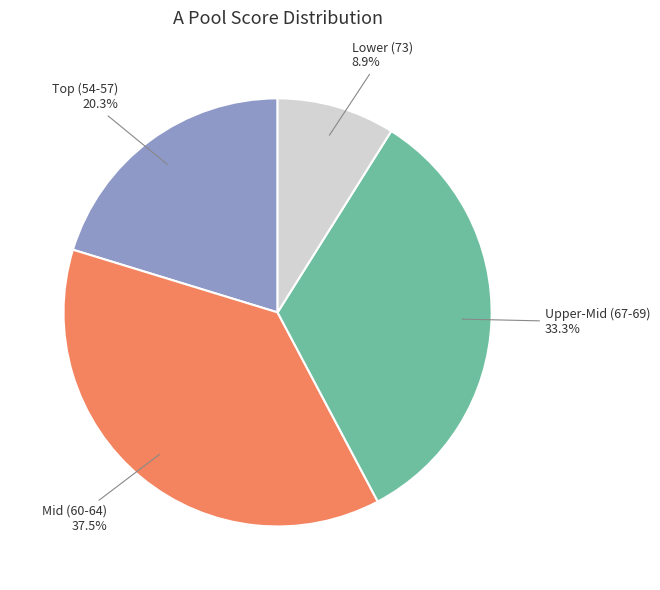

Is there any slice that represents more than half of the pie?

No